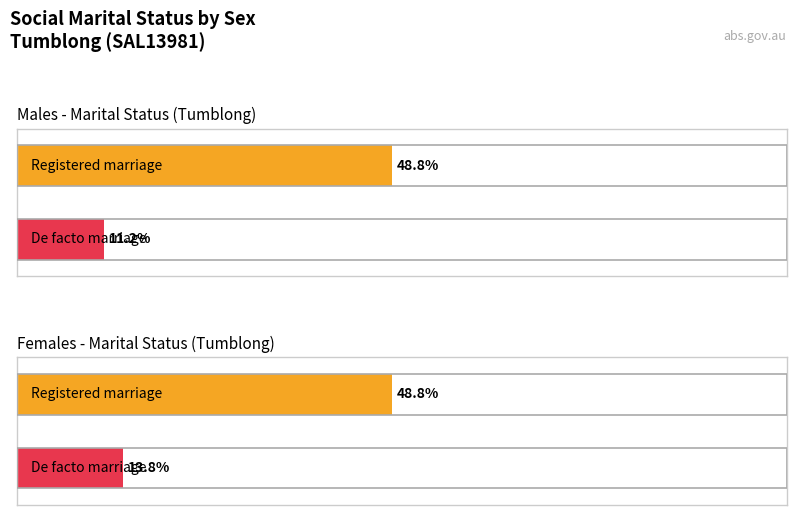

Which series has the widest spread of values?

Married in a de facto marriage